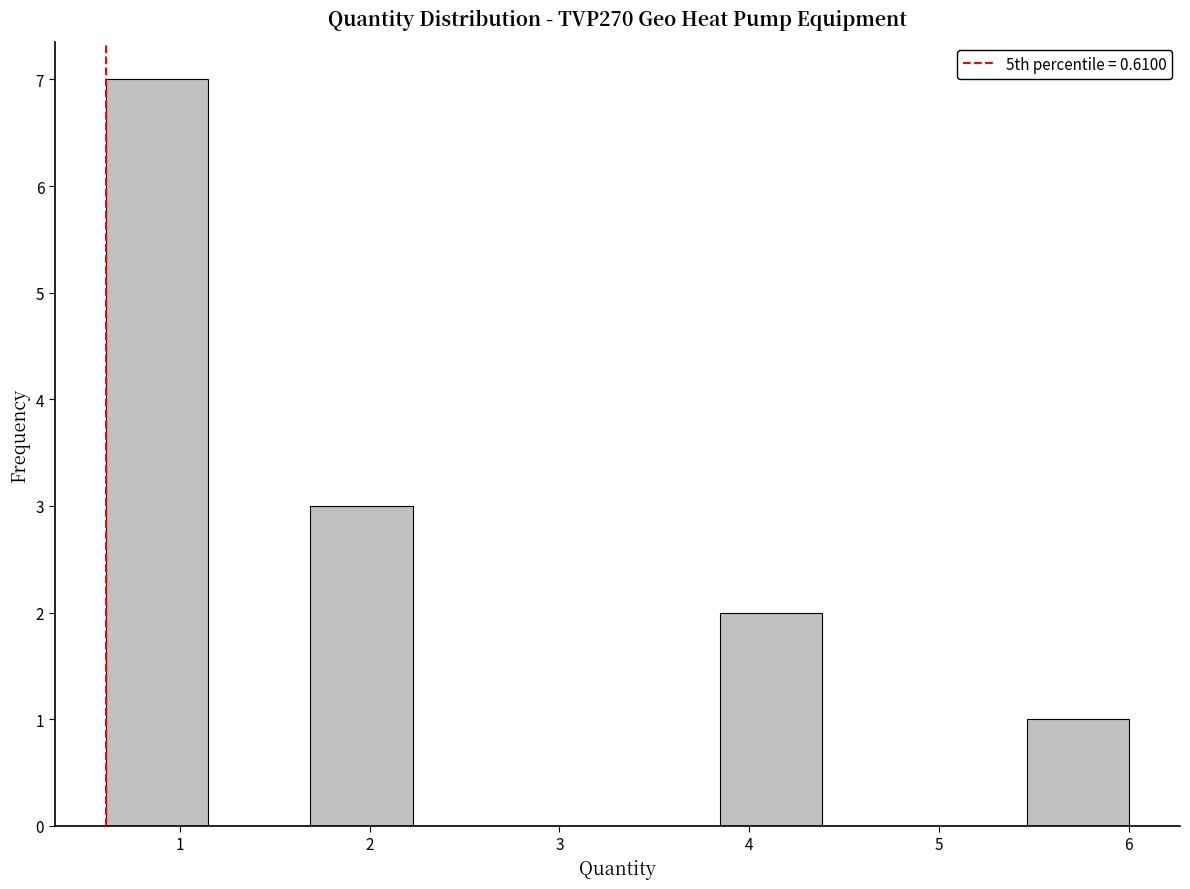

Reading left to right, transcribe this chart: for each bar, give the range it covers on the x-axis and its height. Neither the bar edges nor the heights are printed on the chart, so give them approximately, as read against the axes.

0.6 to 1.1: 7
1.1 to 1.7: 0
1.7 to 2.2: 3
2.2 to 2.8: 0
2.8 to 3.3: 0
3.3 to 3.8: 0
3.8 to 4.4: 2
4.4 to 4.9: 0
4.9 to 5.5: 0
5.5 to 6.0: 1